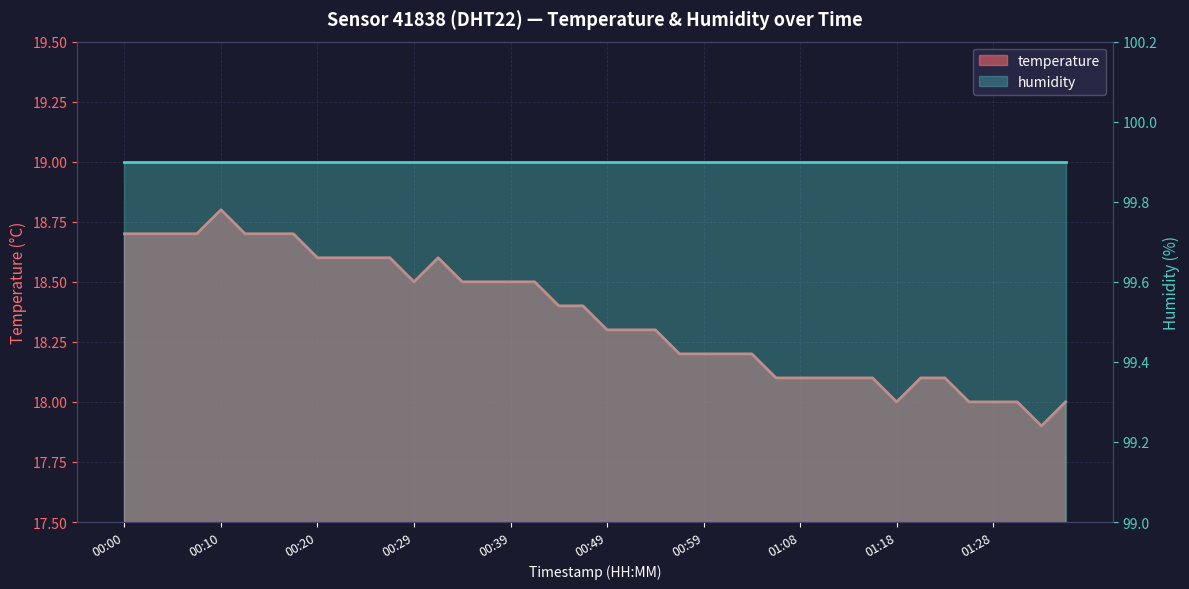

What is the ratio of the value at 00:47 to the value at 01:06?

1.0